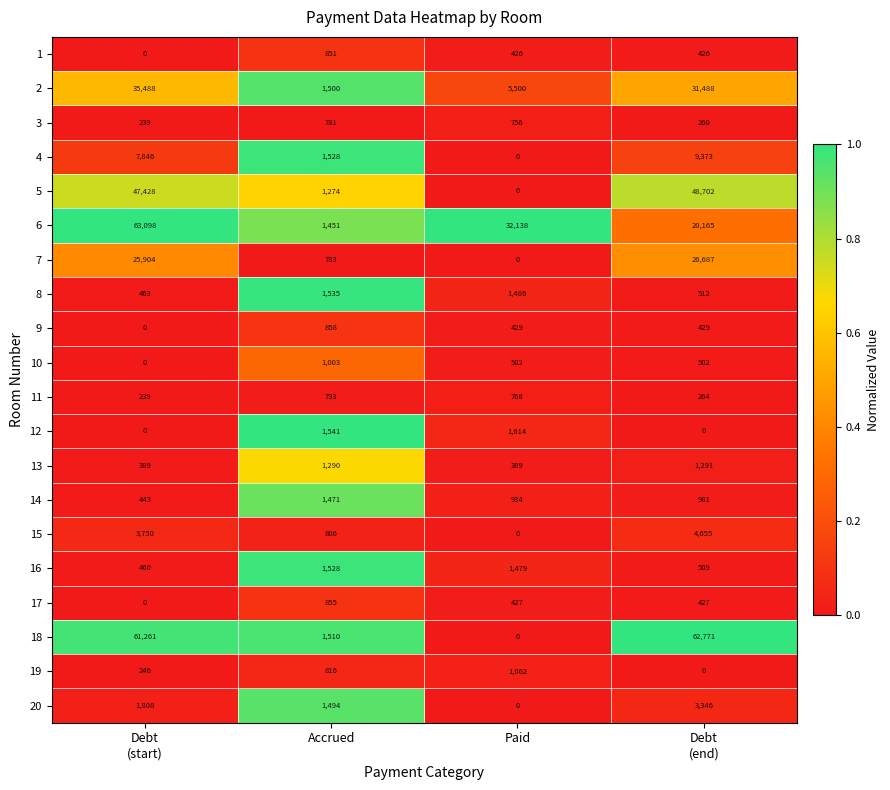

How many values in 1 are above zero?

3